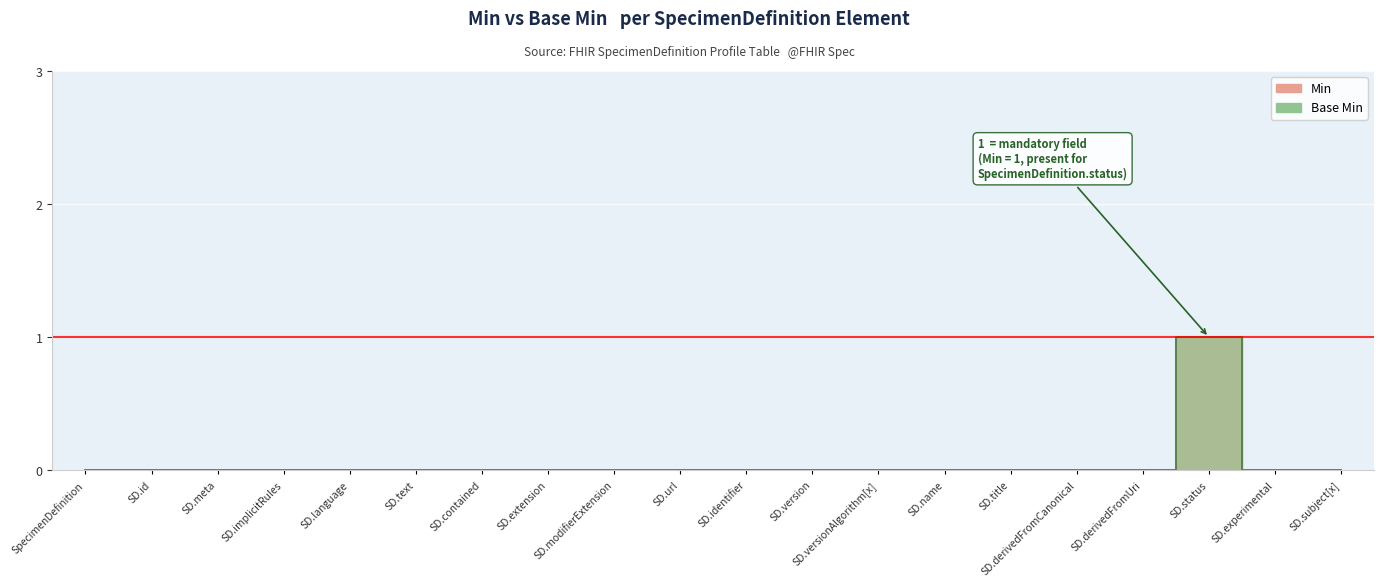

Is it true that Base Min equals 1 at SD.modifierExtension?

False